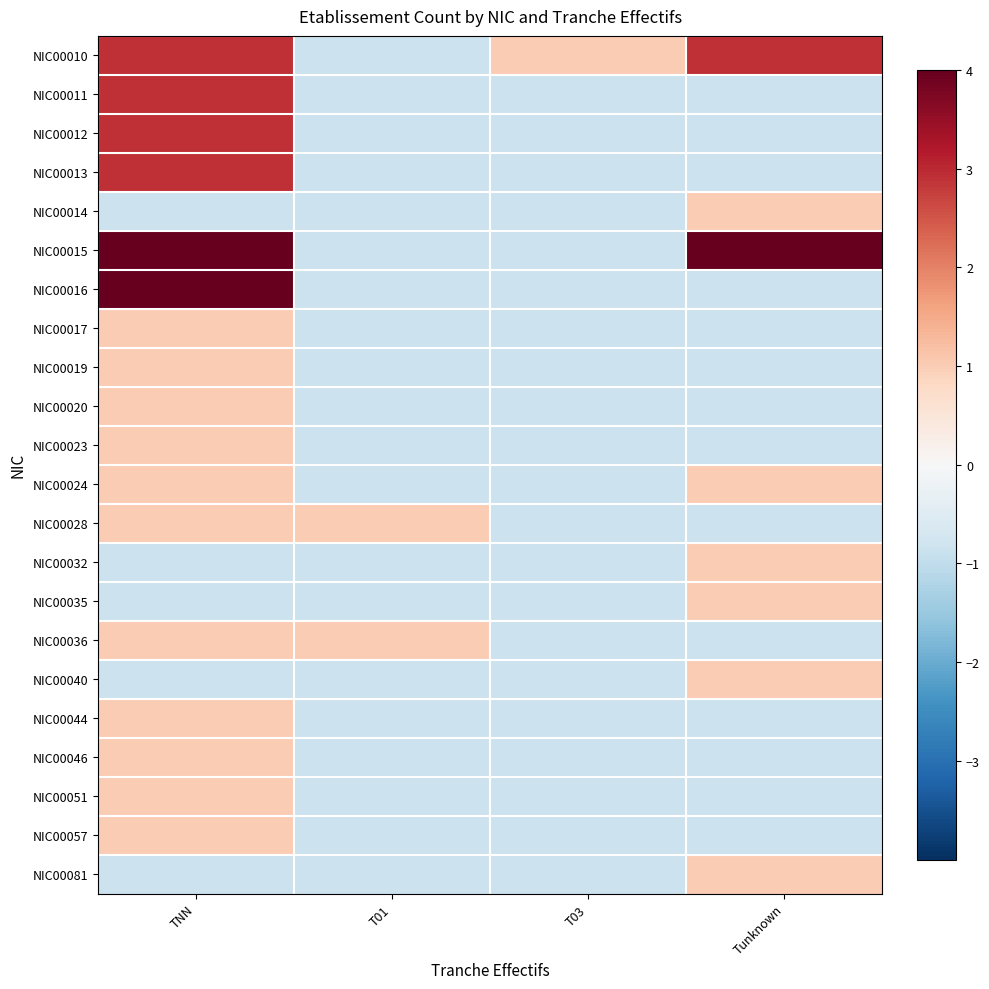

Which series has the largest total across all categories?

NIC00015